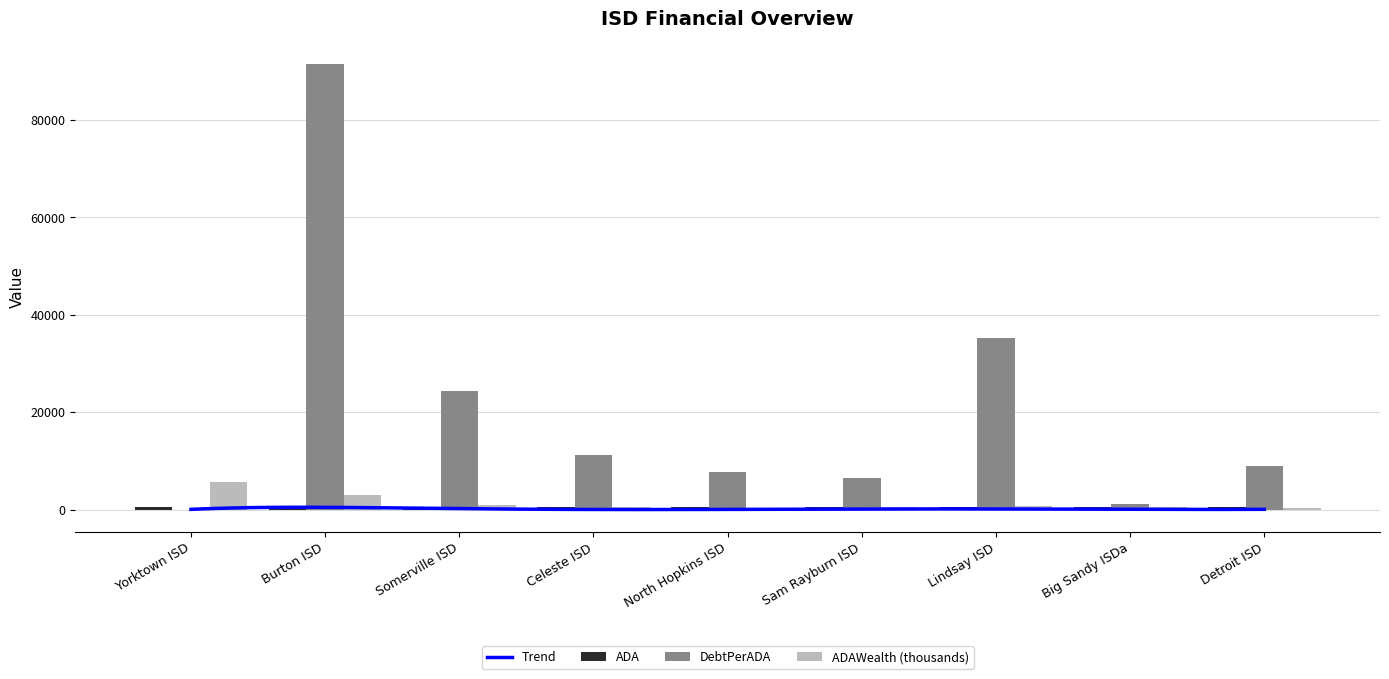

The ADAWealth series shows 802.6 at Lindsay ISD. True or false?

True